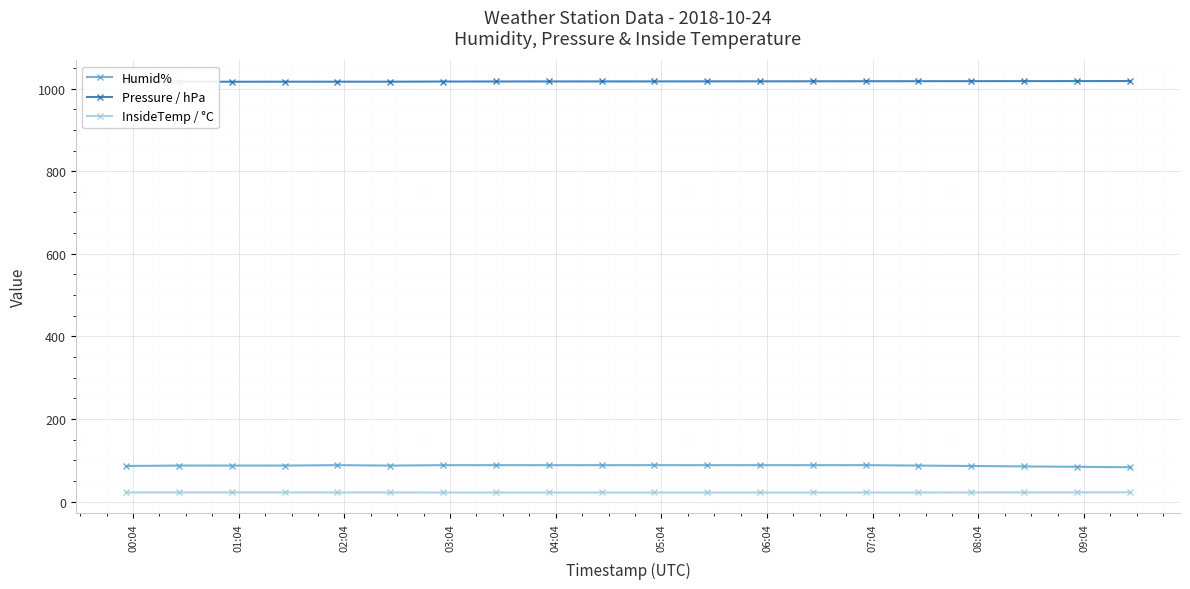

True or false: Humid% and Pressure / hPa cross at least once.

False